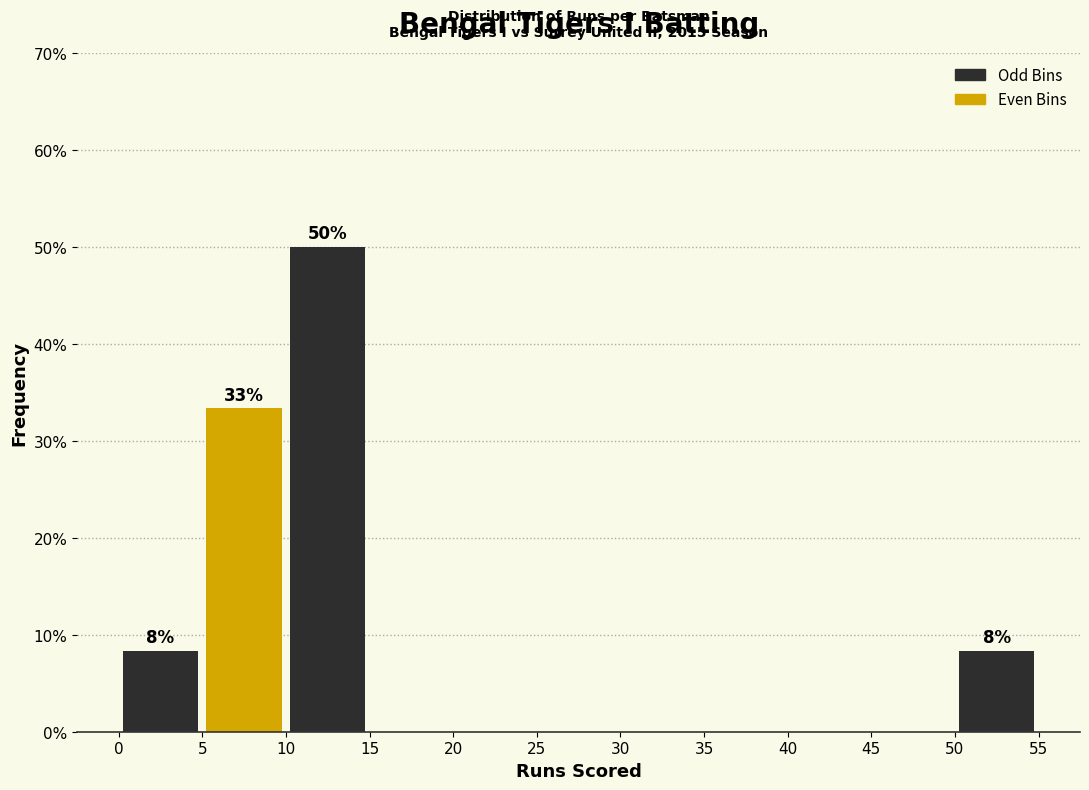

Over which range of the x-axis is the bar tallest?

10 to 15